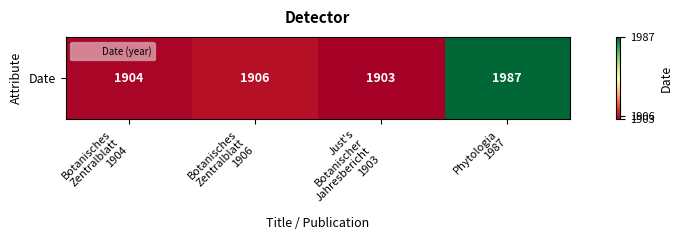

Which category has the highest value across all series?

Phytologia
1987